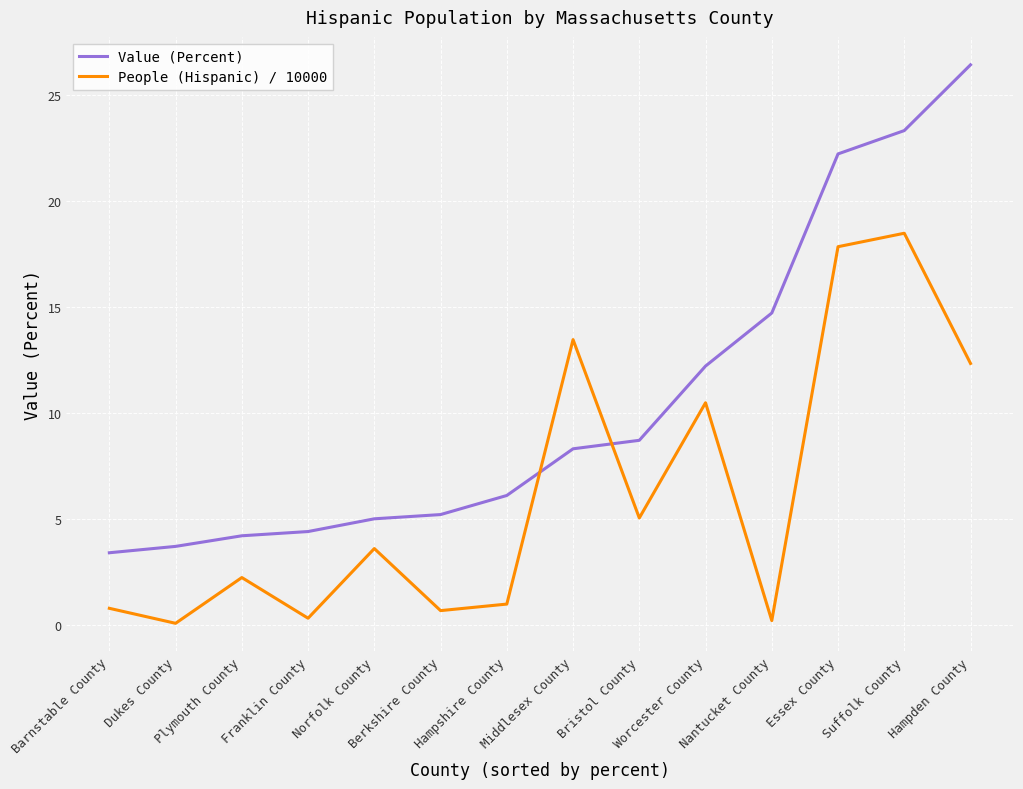

In People (Hispanic) / 10000, how many points are lower than both neighbors (excluding endpoints)?

5